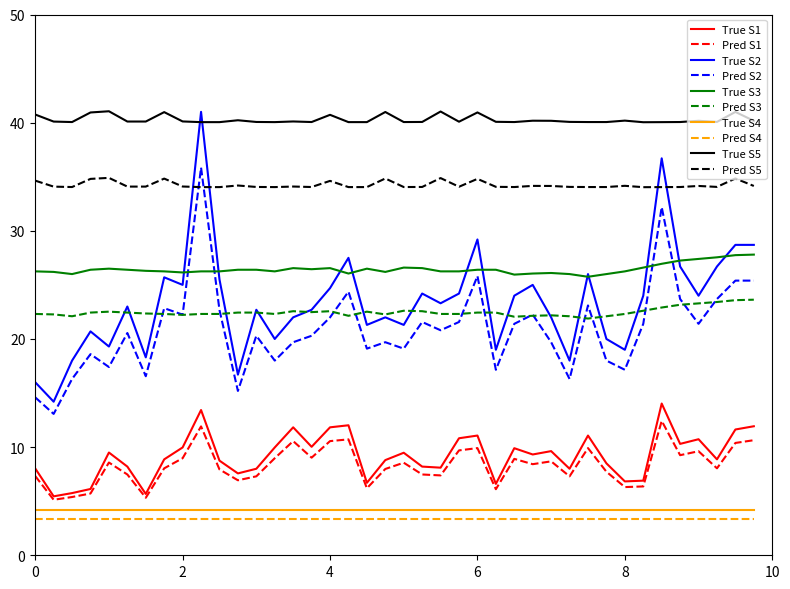

What is the maximum value shown in the chart?

41.1